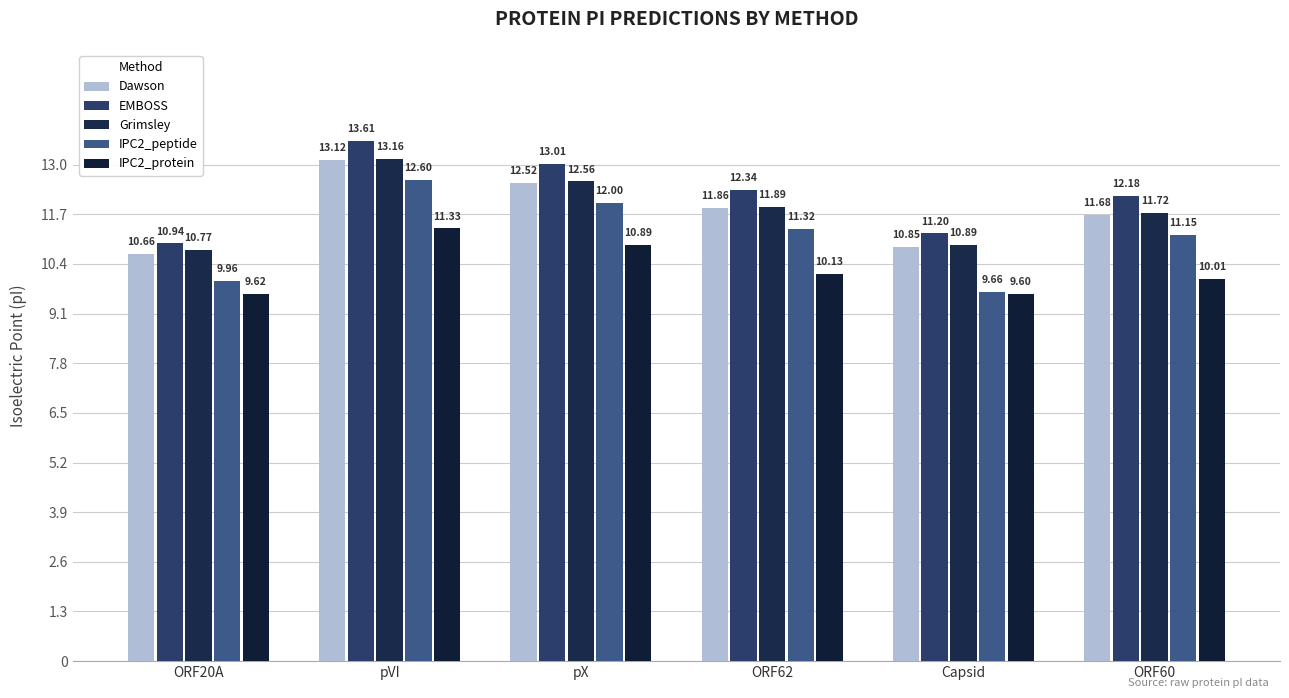

Reading right to left, what are all the values shown in this chart?

Dawson: 11.7	10.8	11.9	12.5	13.1	10.7
EMBOSS: 12.2	11.2	12.3	13.0	13.6	10.9
Grimsley: 11.7	10.9	11.9	12.6	13.2	10.8
IPC2_peptide: 11.2	9.7	11.3	12.0	12.6	10.0
IPC2_protein: 10.0	9.6	10.1	10.9	11.3	9.6